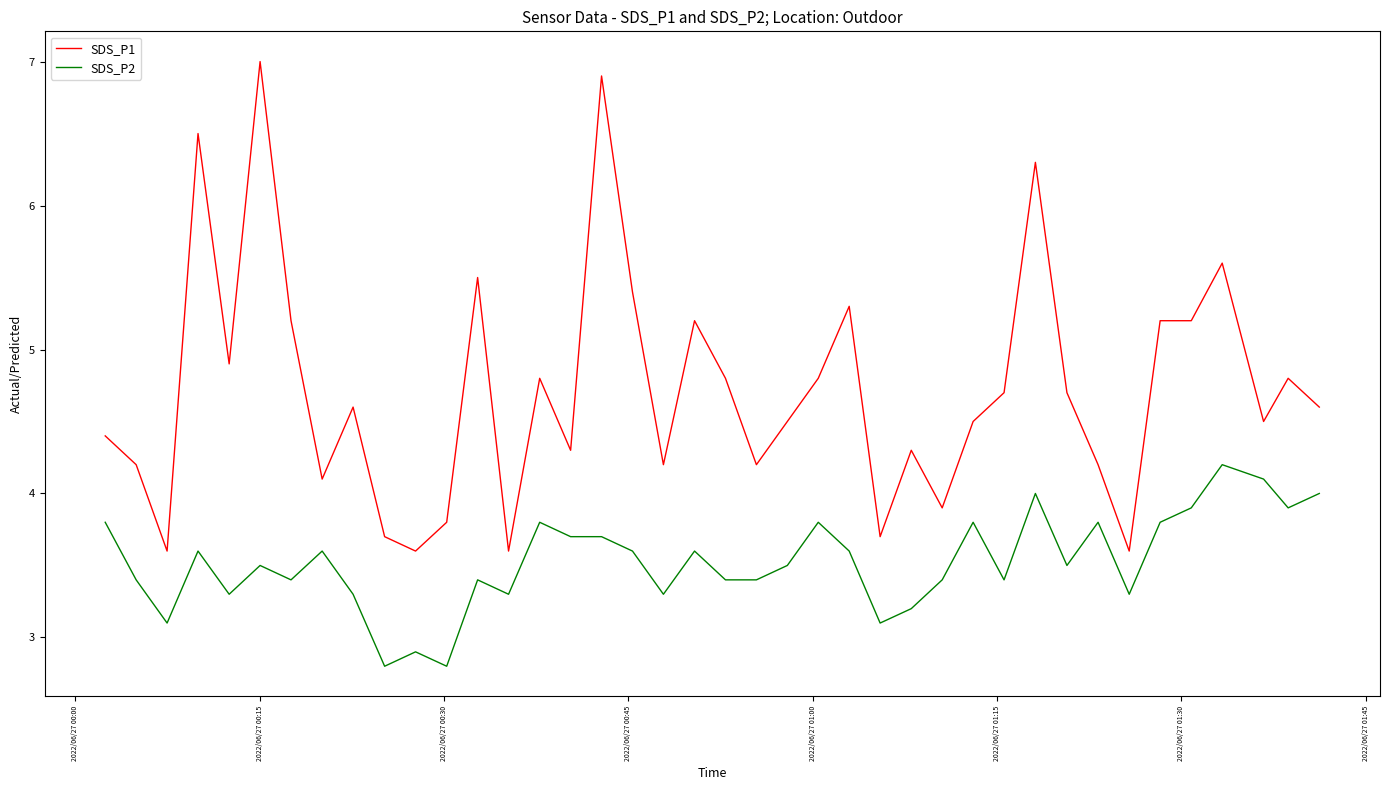

What are all the series names shown in the legend?

SDS_P1, SDS_P2